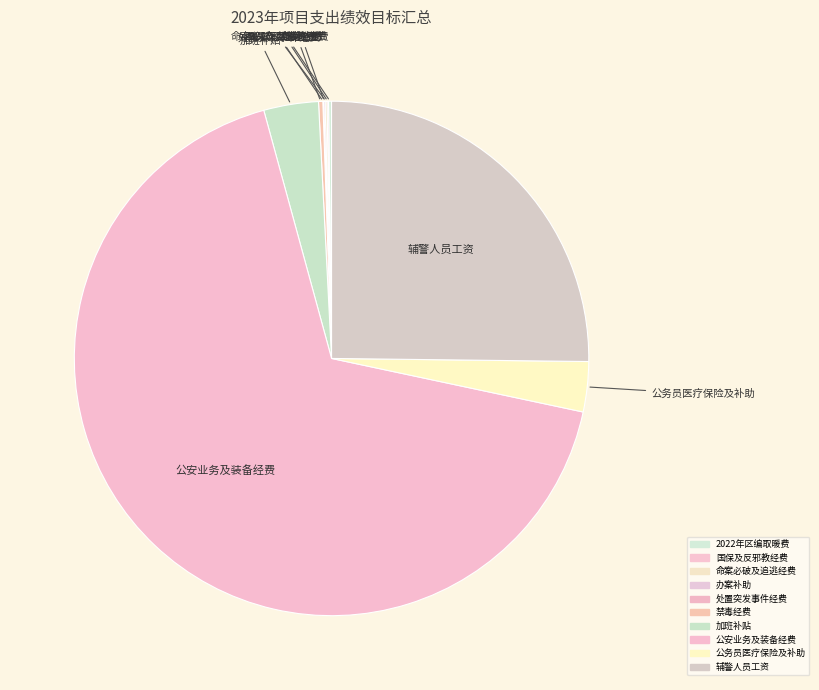

Do 辅警人员工资 and 公安业务及装备经费 together represent more than half of the pie?

Yes